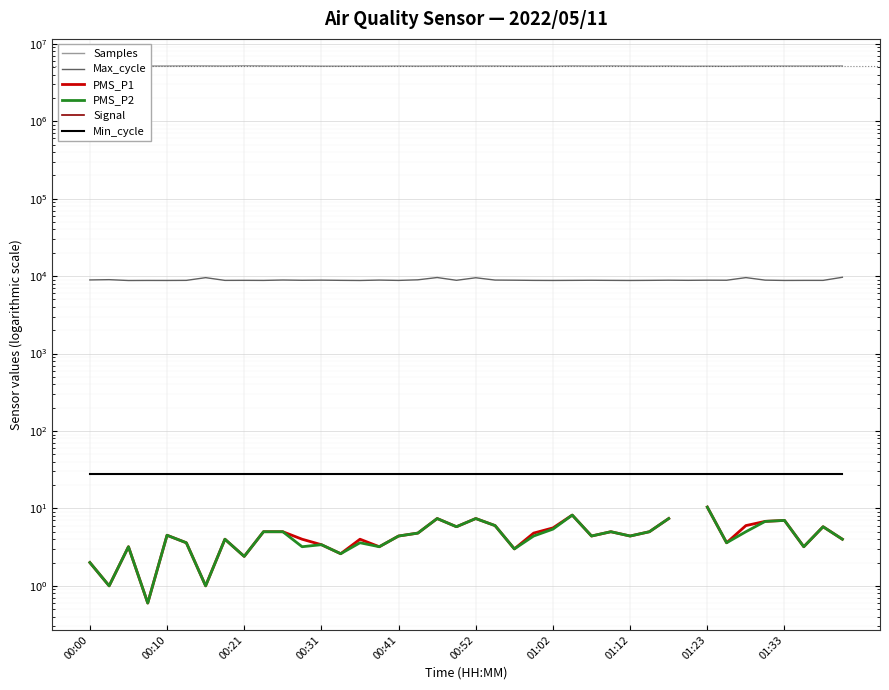

Is it true that Samples equals 1432253.6 at 00:21?

False